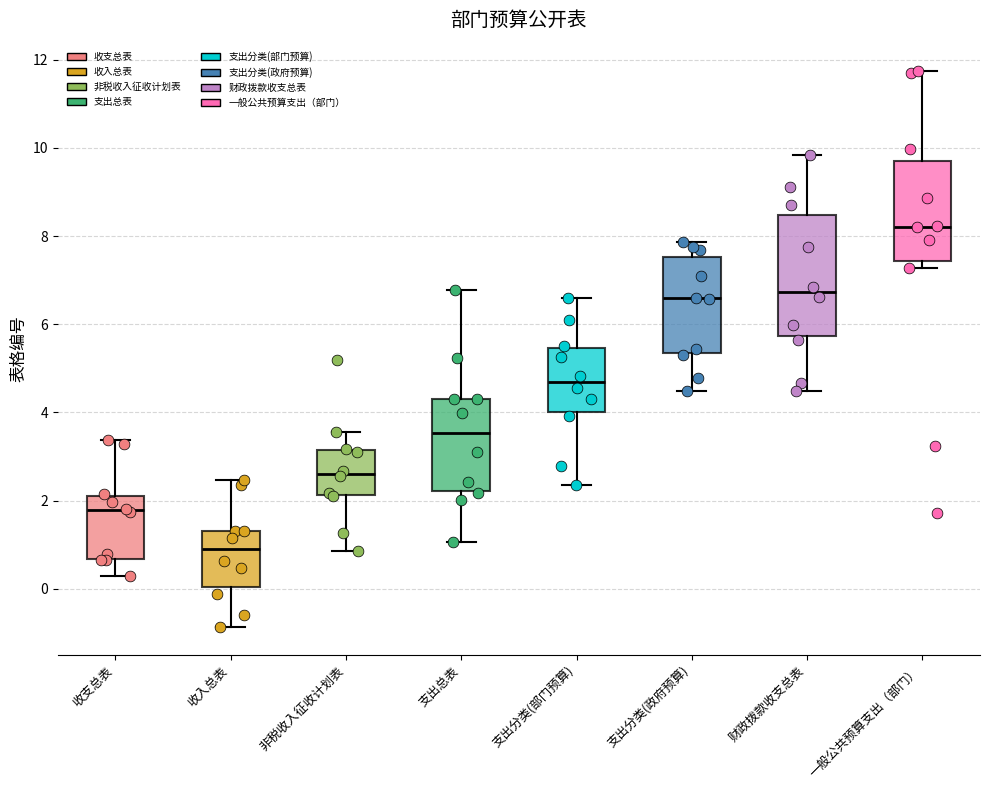

Which box is the tallest, from its lower edge to its upper edge?

财政拨款收支总表